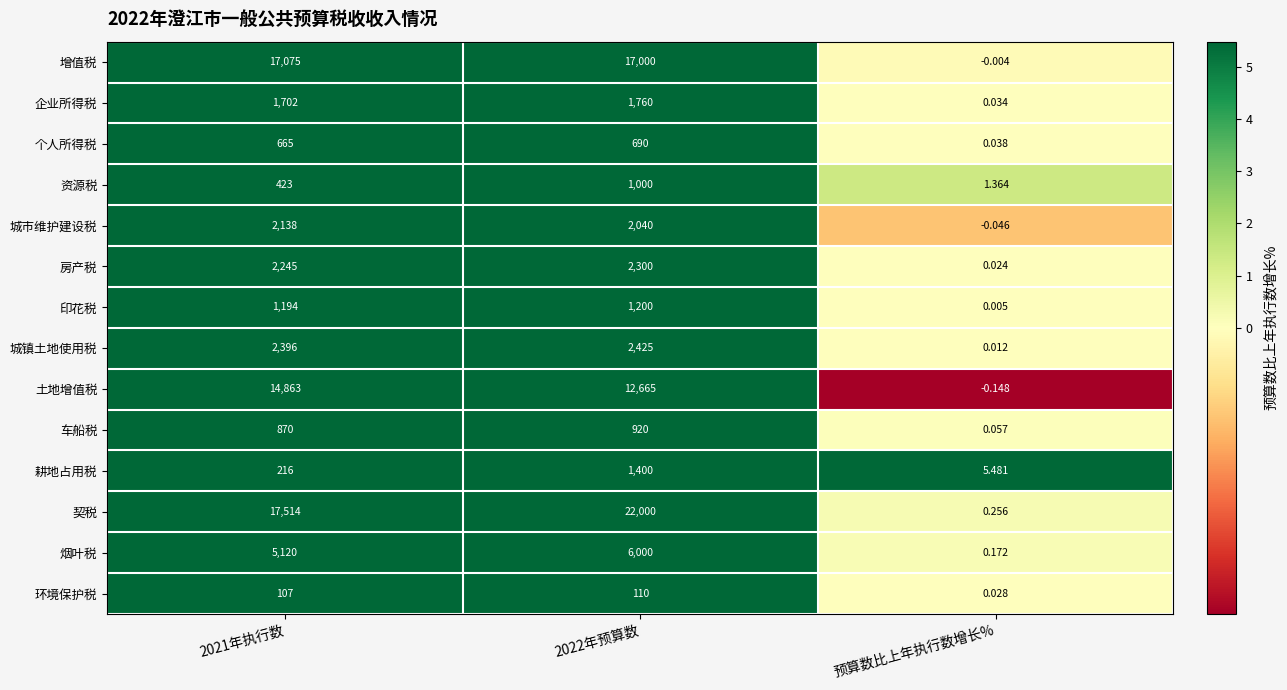

At which category does the chart reach its minimum across all series?

预算数比上年执行数增长%